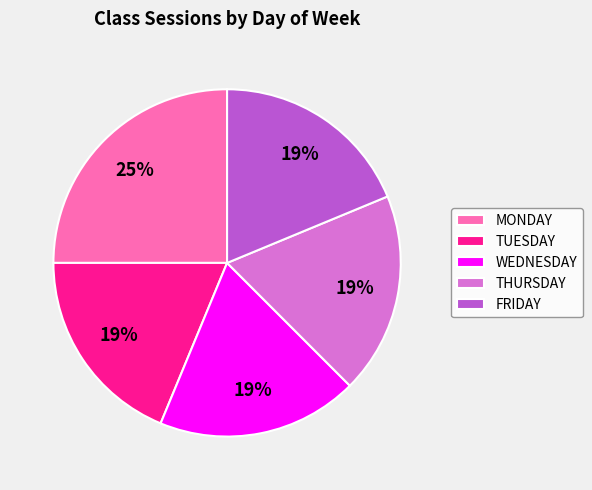

Approximately how many times larger is the value at THURSDAY compared to WEDNESDAY?

1.0